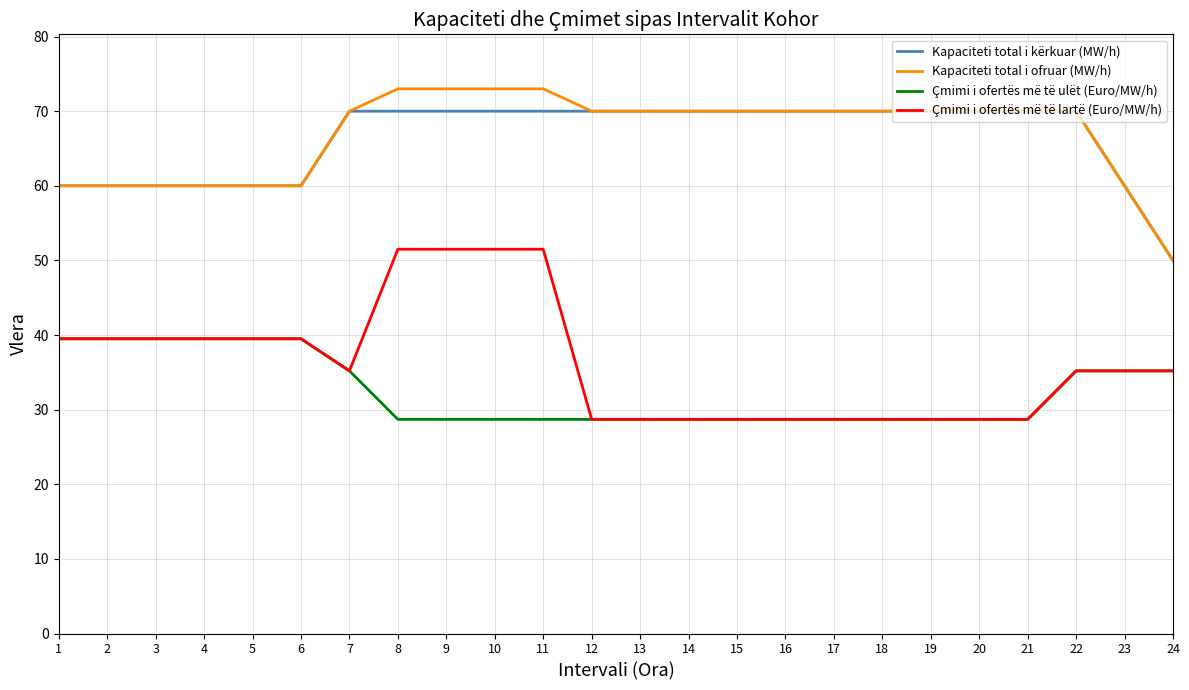

Does the chart display data point markers on the line(s)?

No